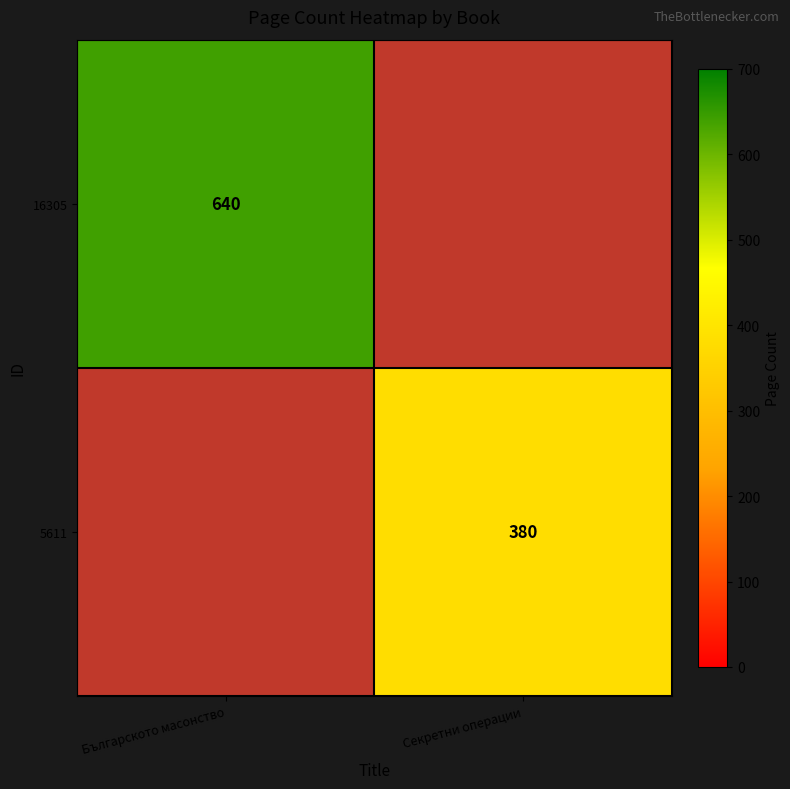

The 16305 series shows 1018 at Българското масонство. True or false?

False